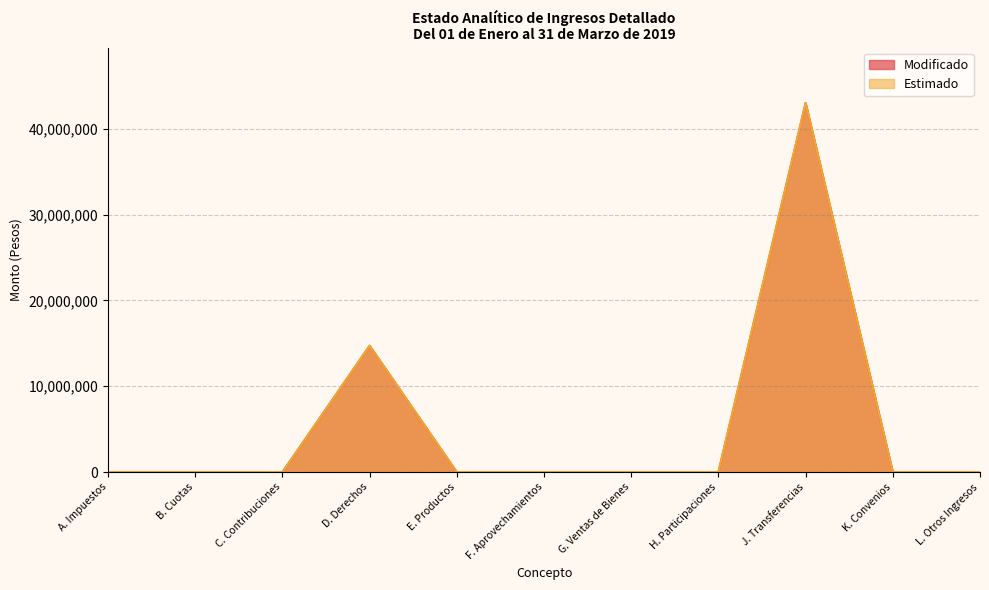

True or false: Estimado and Modificado cross at least once.

False